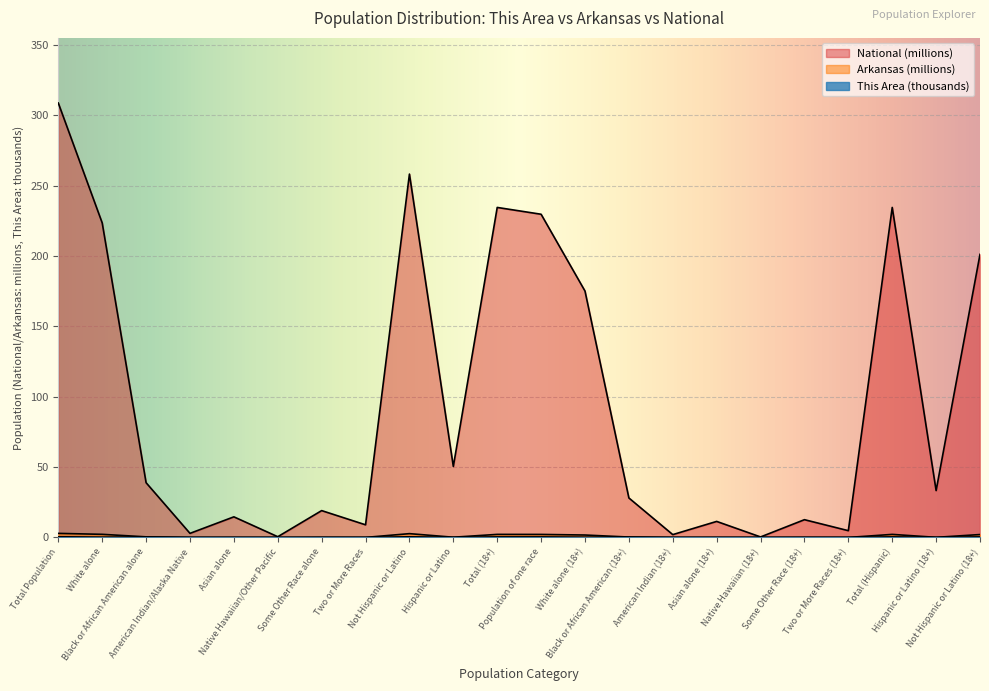

List the series in order of their peak value, highest first.

National, Arkansas, This Area